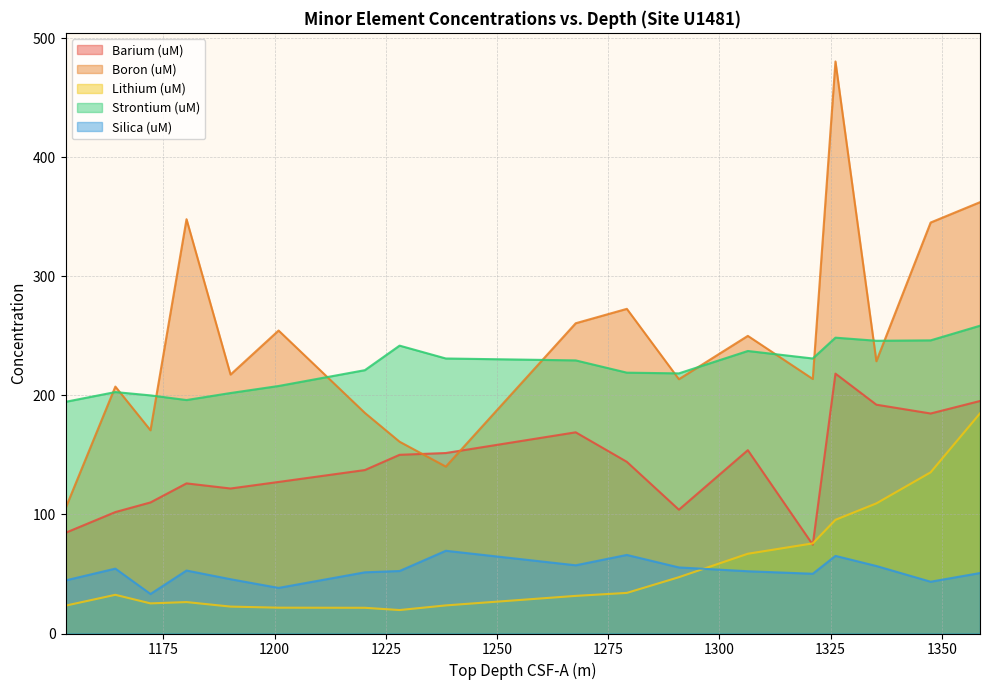

Which series has the largest total across all categories?

Boron (uM)